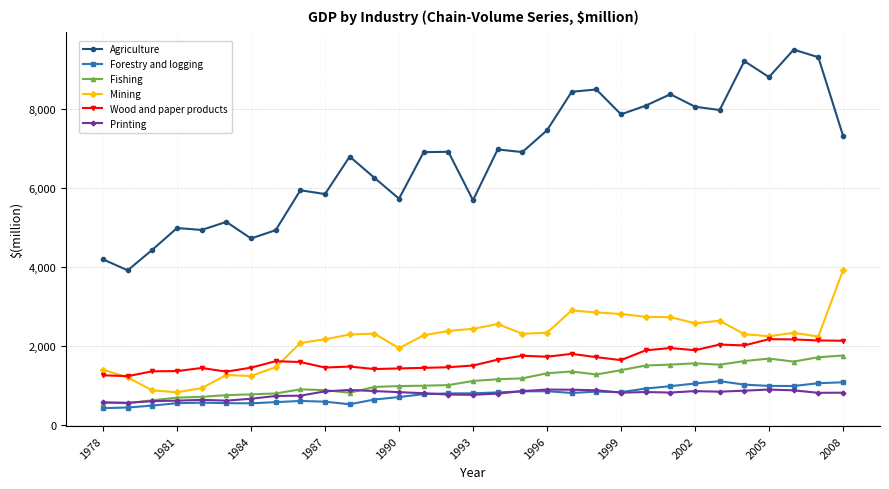

Which series has the largest range (max minus min)?

Agriculture